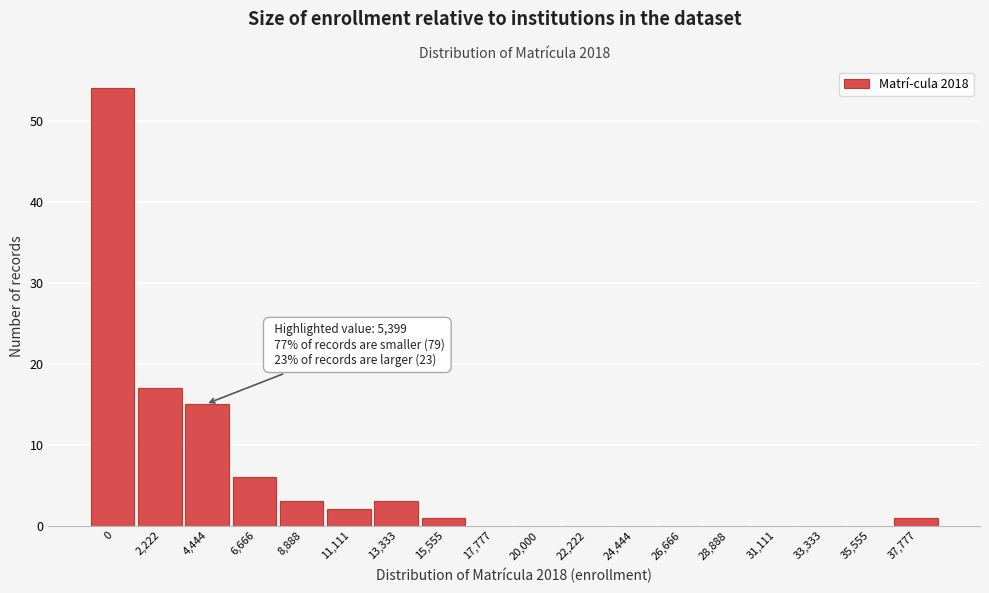

Reading right to left, extract all data points from this chart.

37,777=1	35,555=0	33,333=0	31,111=0	28,888=0	26,666=0	24,444=0	22,222=0	20,000=0	17,777=0	15,555=1	13,333=3	11,111=2	8,888=3	6,666=6	4,444=15	2,222=17	0=54